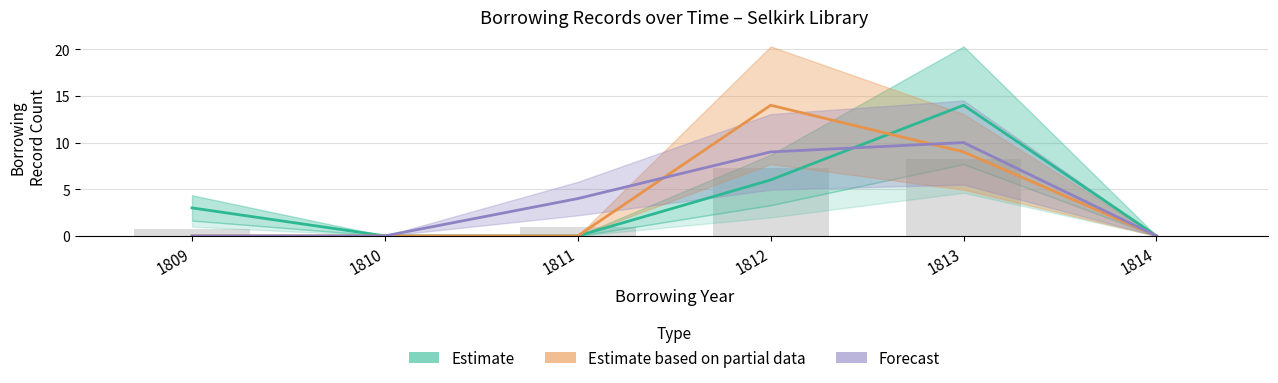

Reading left to right, what are all the values shown in this chart?

Estimate: 3	0	0	6	14	0
Estimate based on partial data: 0	0	0	14	9	0
Forecast: 0	0	4	9	10	0